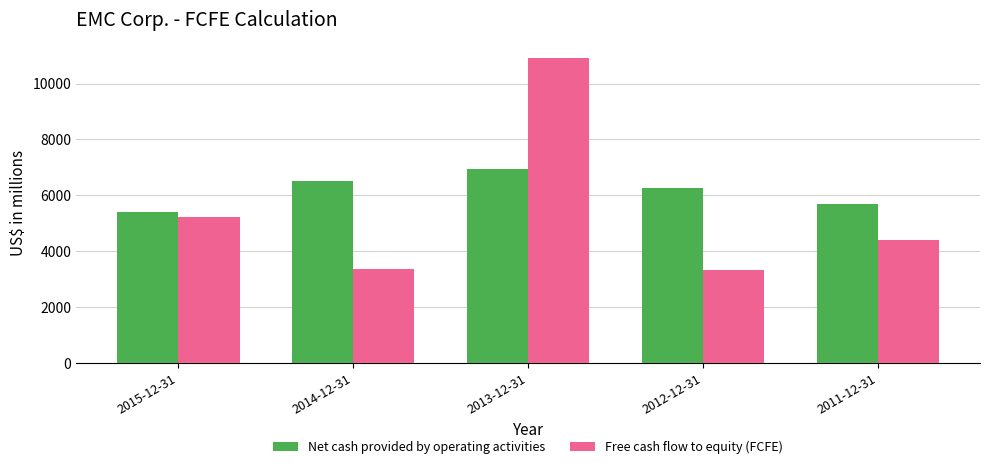

Rank the categories by Net cash provided by operating activities value from highest to lowest.

2013-12-31, 2014-12-31, 2012-12-31, 2011-12-31, 2015-12-31